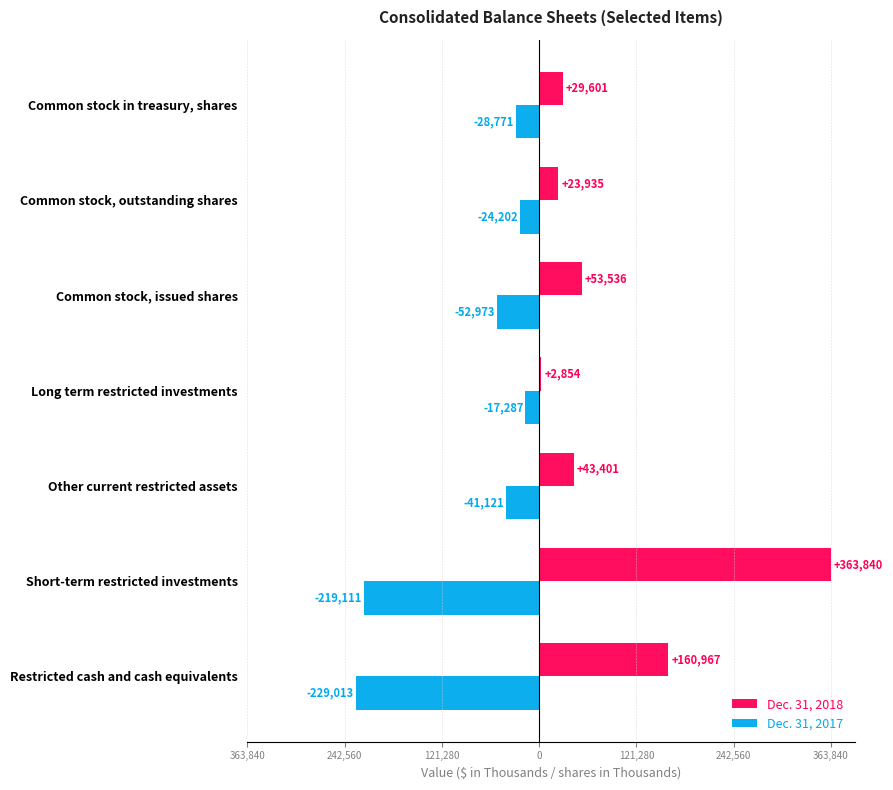

What are all the series names shown in the legend?

Dec. 31, 2018, Dec. 31, 2017